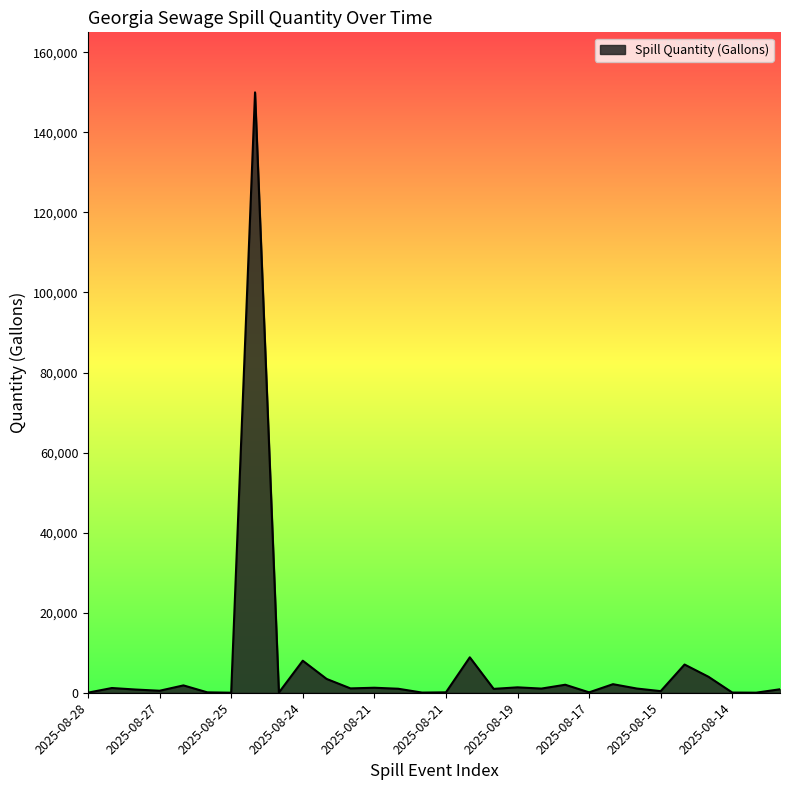

What is the difference between the maximum and minimum values?

149990